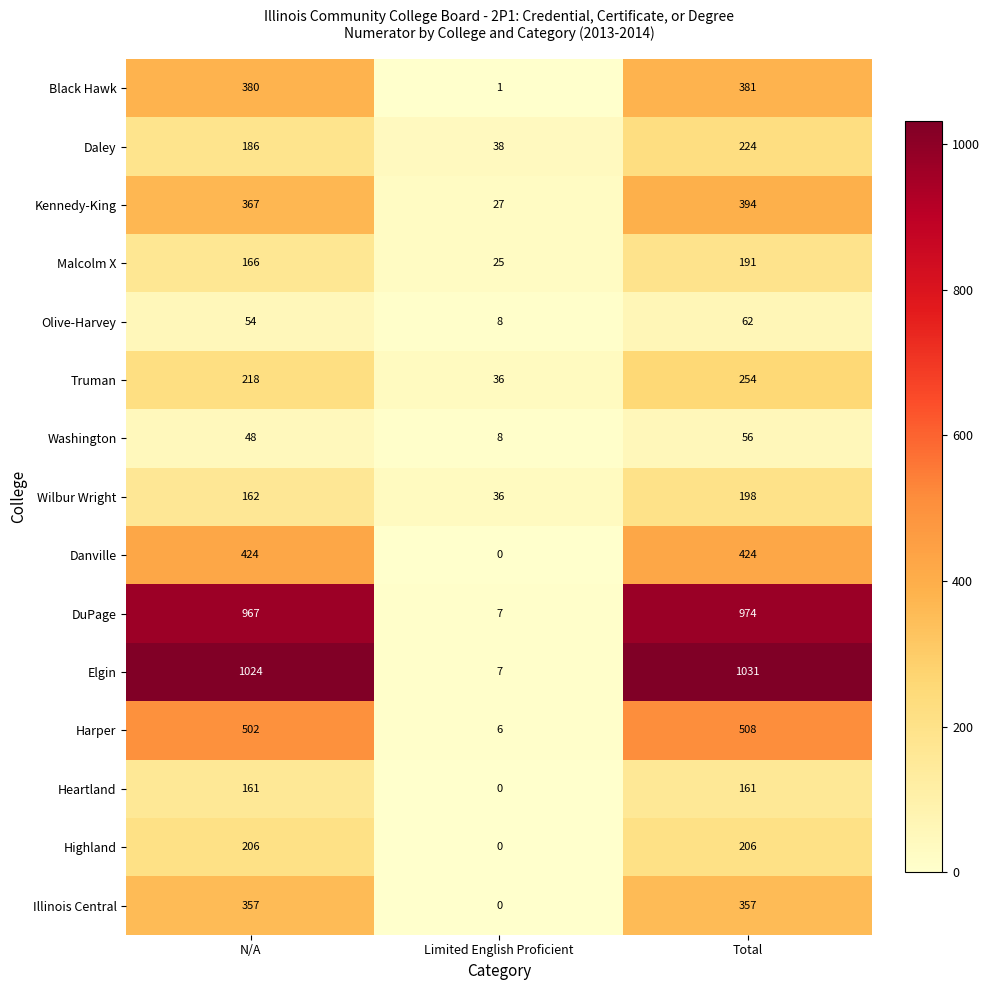

What is the highest value of the Black Hawk series?

381